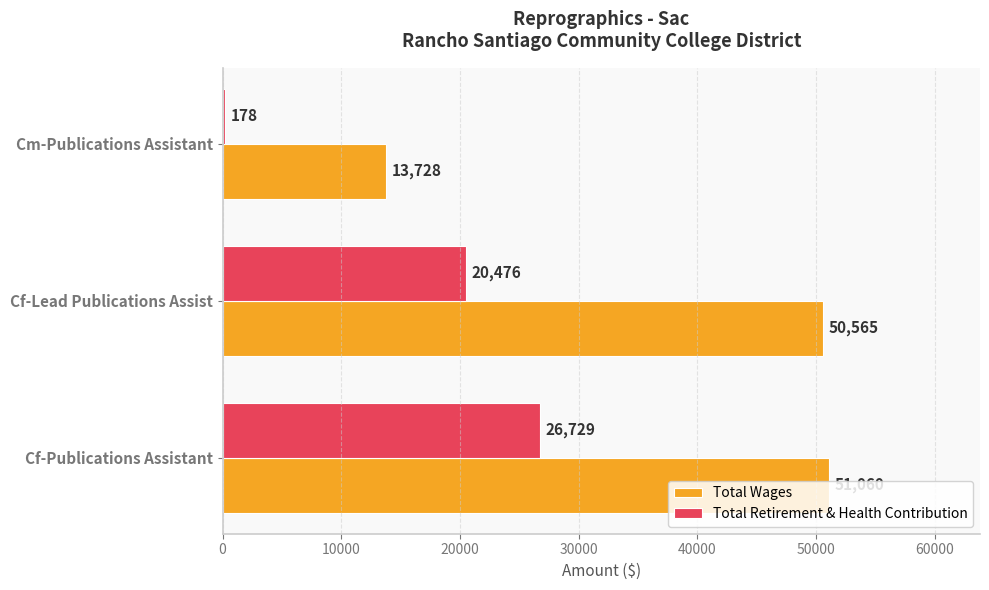

At which category is the sum across all series the highest?

Cf-Publications Assistant